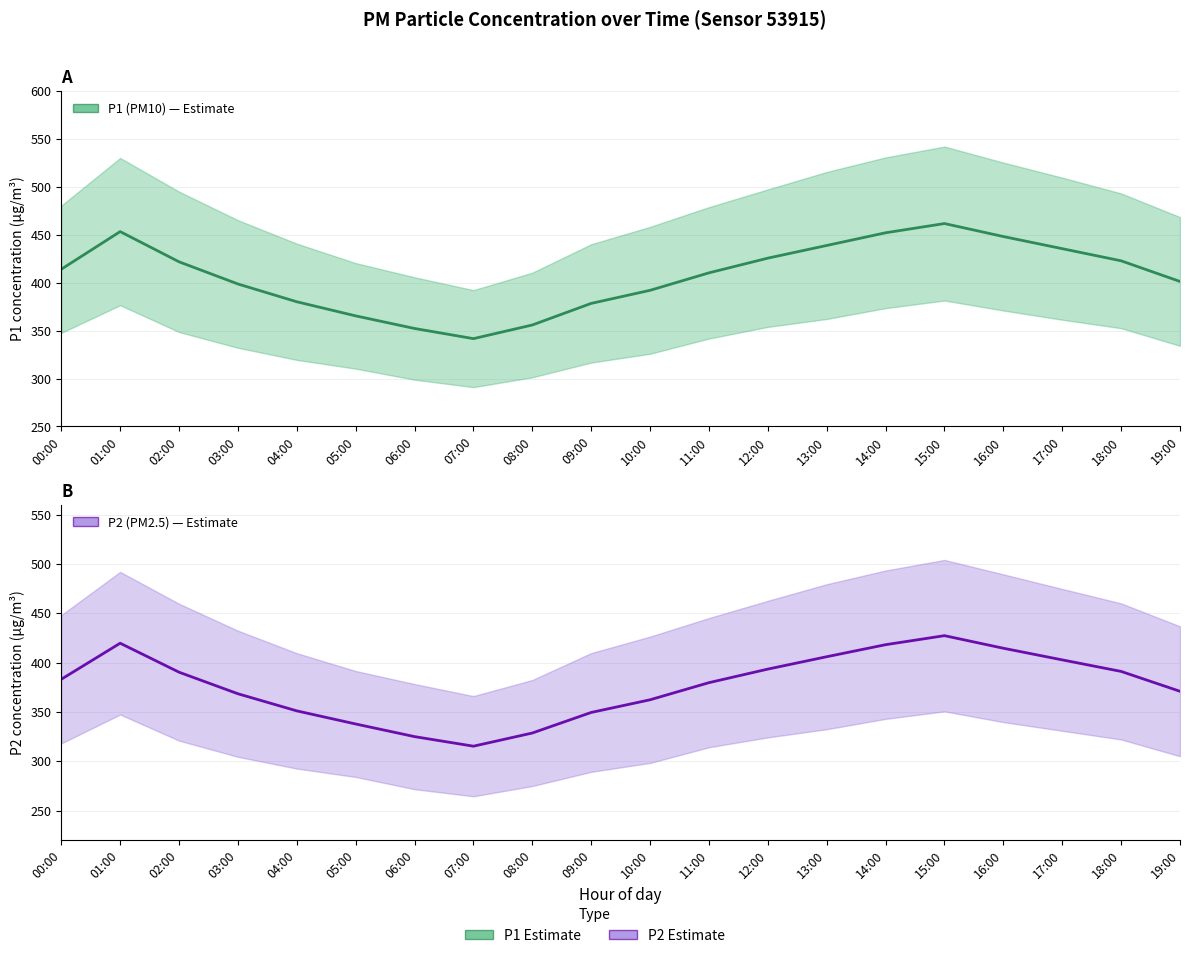

At which label does P2 (PM2.5) reach its peak?

15:00